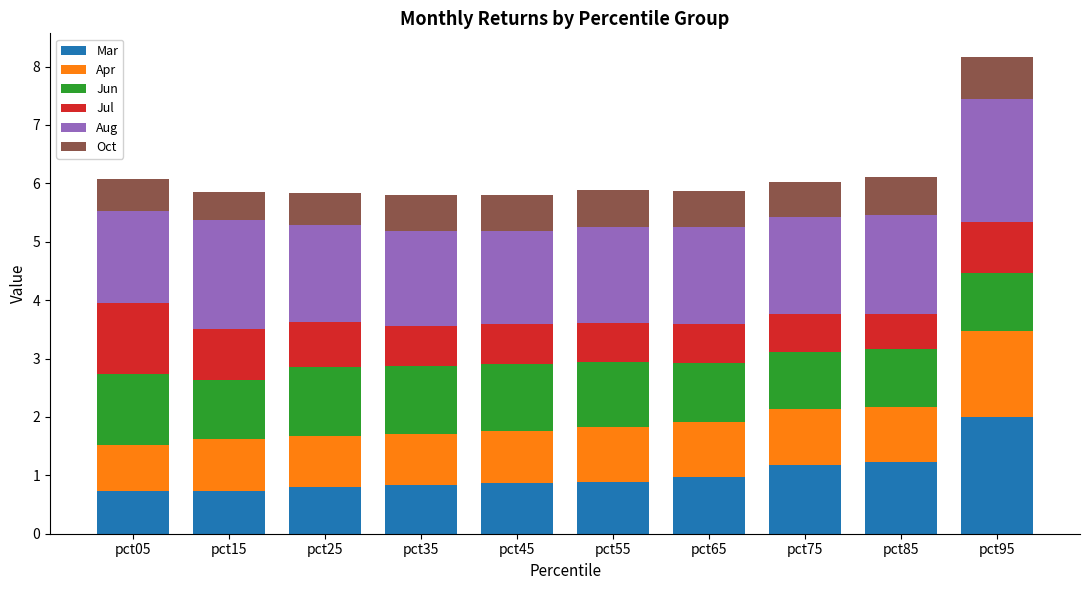

What is the lowest value of the Mar series?

0.7